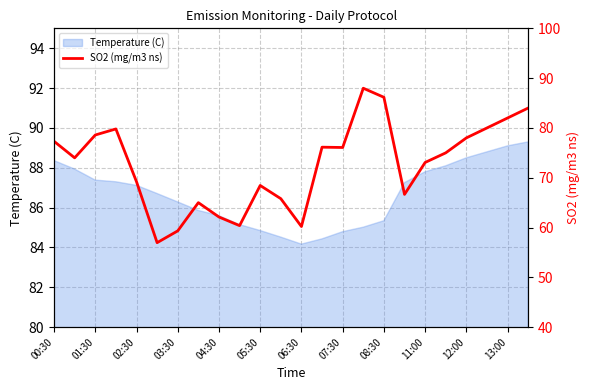

What is the value of the 4th point from the left?

79.8